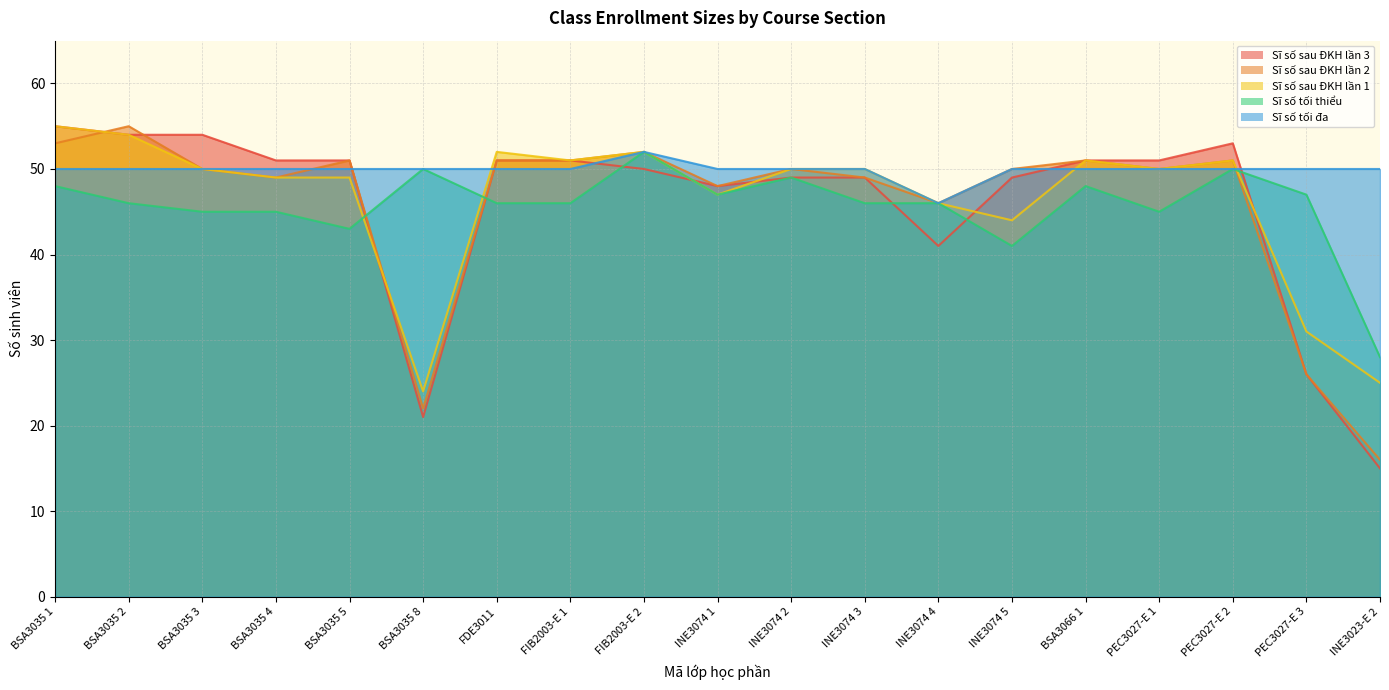

Which series has the largest range (max minus min)?

Sĩ số sau ĐKH lần 3